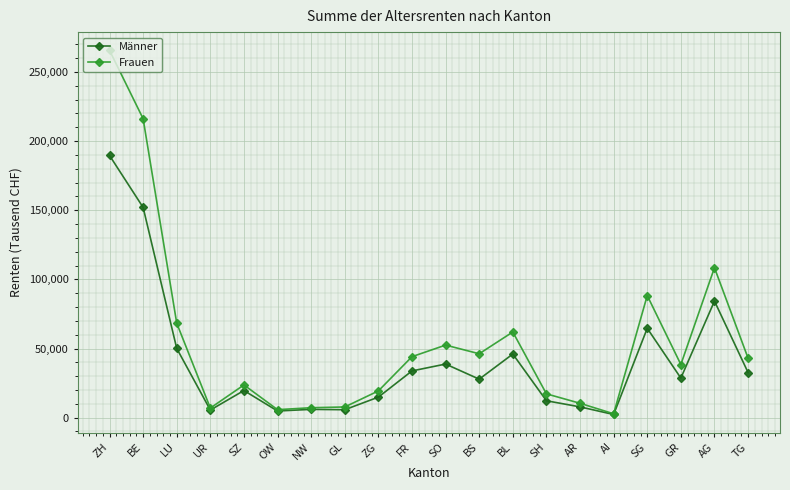

What position from the right is GR?

3